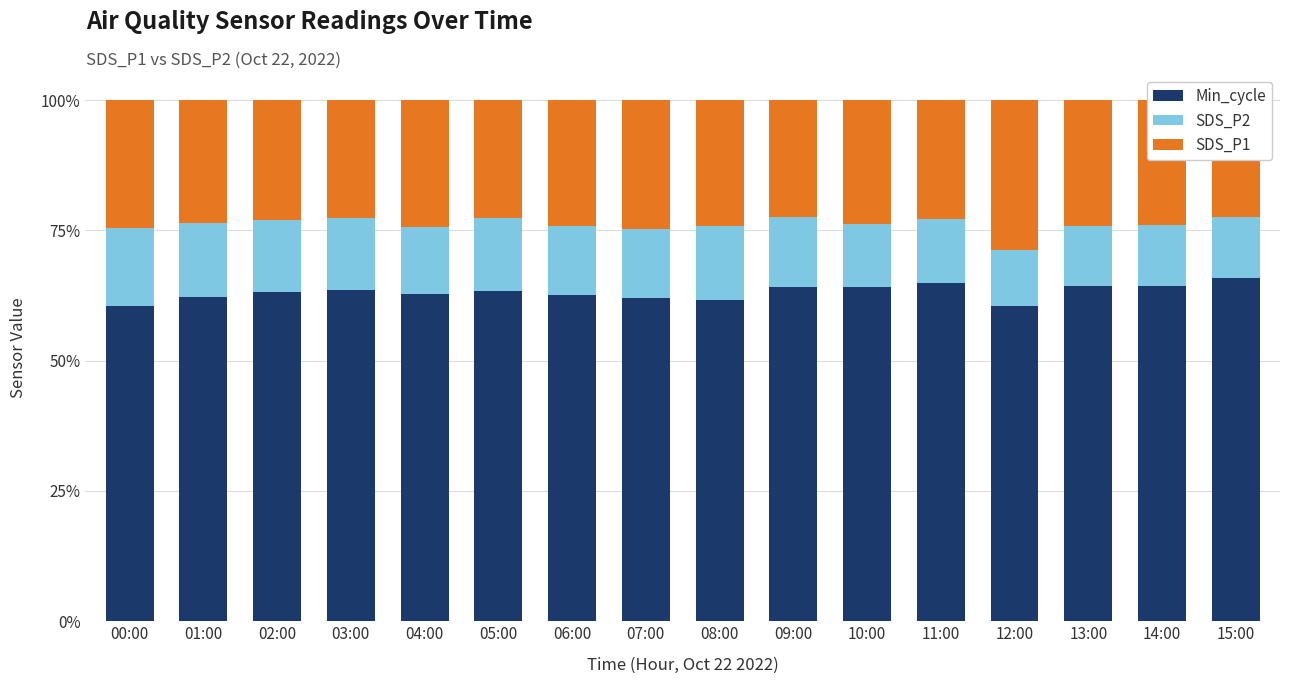

What is the label of the 14th bar from the right?

02:00